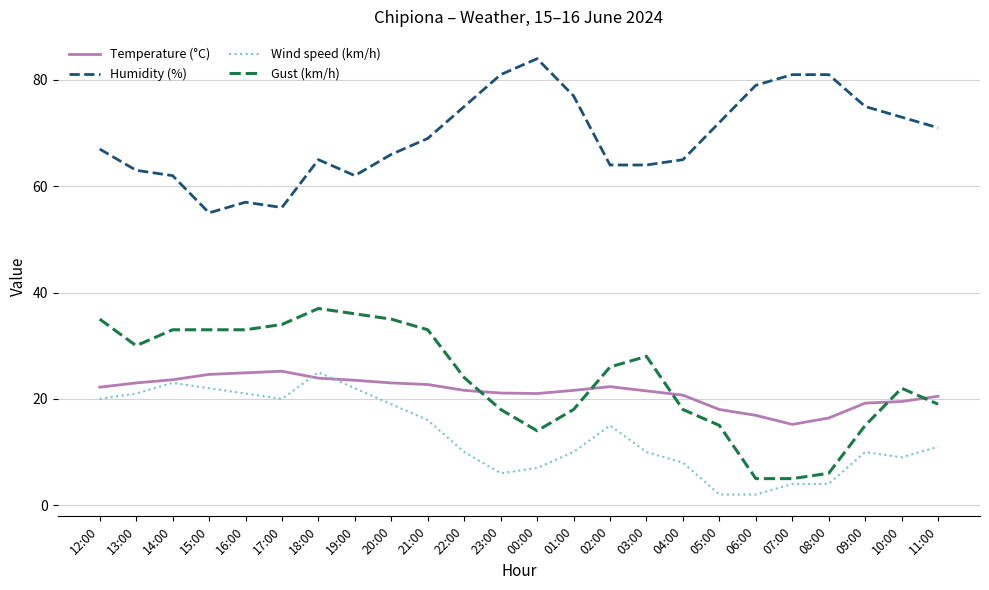

True or false: Wind speed (km/h) and Humidity (%) cross at least once.

False